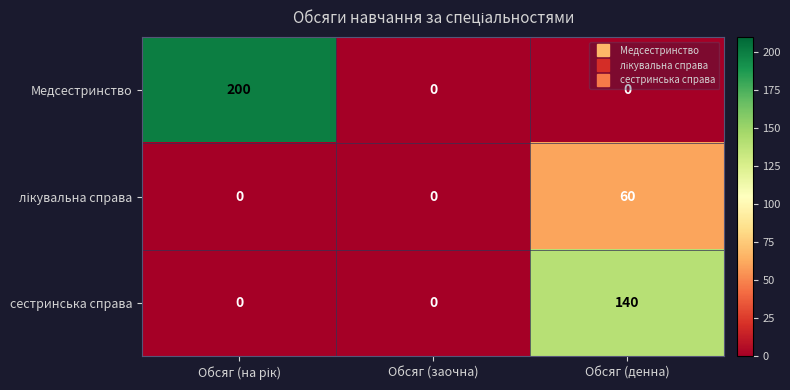

What is the sum of all сестринська справа values?

140